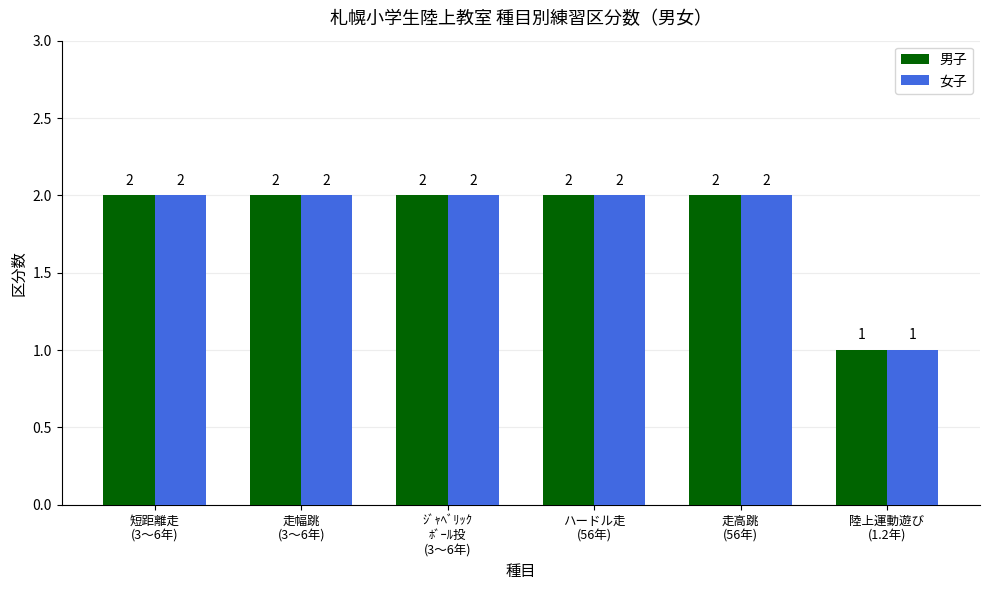

What is the smallest value displayed?

1